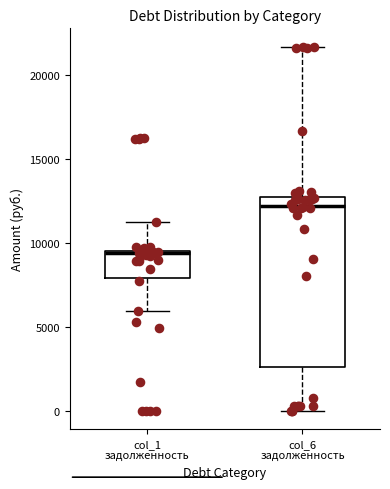

Reading left to right, transcribe this box plot: for each box, give where its median line is, the range the box spans, and where its two whiskers end, as read against the y-axis. The values are not printed on the chart, so give them approximately, as read against the axis.

col_1 задолженность: median 9500, box 8000 to 9500, whiskers 6000 to 11000
col_6 задолженность: median 12000, box 2500 to 12500, whiskers 0 to 21500